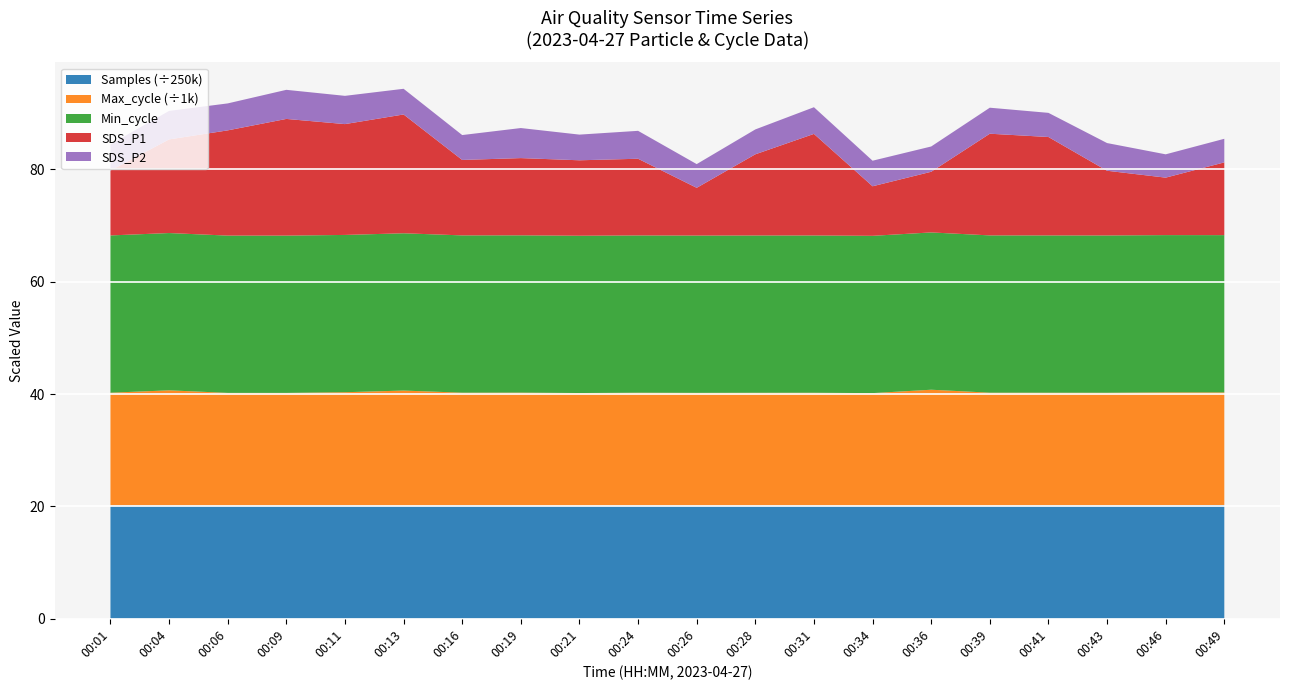

Reading left to right, what are all the values shown in this chart?

SDS_P1: 00:01=11.6	00:04=16.7	00:06=18.7	00:09=20.8	00:11=19.7	00:13=21.1	00:16=13.4	00:19=13.8	00:21=13.4	00:24=13.7	00:26=8.5	00:28=14.4	00:31=18.1	00:34=8.8	00:36=10.8	00:39=18.1	00:41=17.5	00:43=11.5	00:46=10.2	00:49=12.9
SDS_P2: 00:01=4.7	00:04=5.1	00:06=4.8	00:09=5.2	00:11=5.0	00:13=4.6	00:16=4.4	00:19=5.3	00:21=4.6	00:24=5.0	00:26=4.2	00:28=4.4	00:31=4.8	00:34=4.5	00:36=4.5	00:39=4.6	00:41=4.3	00:43=4.9	00:46=4.2	00:49=4.2
Min_cycle: 00:01=28.0	00:04=28.0	00:06=28.0	00:09=28.0	00:11=28.0	00:13=28.0	00:16=28.0	00:19=28.0	00:21=28.0	00:24=28.0	00:26=28.0	00:28=28.0	00:31=28.0	00:34=28.0	00:36=28.0	00:39=28.0	00:41=28.0	00:43=28.0	00:46=28.0	00:49=28.0
Max_cycle: 00:01=20071.0	00:04=20496.0	00:06=20049.0	00:09=20029.0	00:11=20124.0	00:13=20477.0	00:16=20037.0	00:19=20095.0	00:21=20044.0	00:24=20045.0	00:26=20048.0	00:28=20061.0	00:31=20053.0	00:34=20047.0	00:36=20603.0	00:39=20100.0	00:41=20041.0	00:43=20045.0	00:46=20103.0	00:49=20035.0
Samples: 00:01=5042806.0	00:04=5042653.0	00:06=5040953.0	00:09=5045356.0	00:11=5051338.0	00:13=5036949.0	00:16=5052970.0	00:19=5040763.0	00:21=5035934.0	00:24=5049049.0	00:26=5042345.0	00:28=5042661.0	00:31=5045425.0	00:34=5031389.0	00:36=5042934.0	00:39=5036929.0	00:41=5050271.0	00:43=5047508.0	00:46=5049116.0	00:49=5064913.0